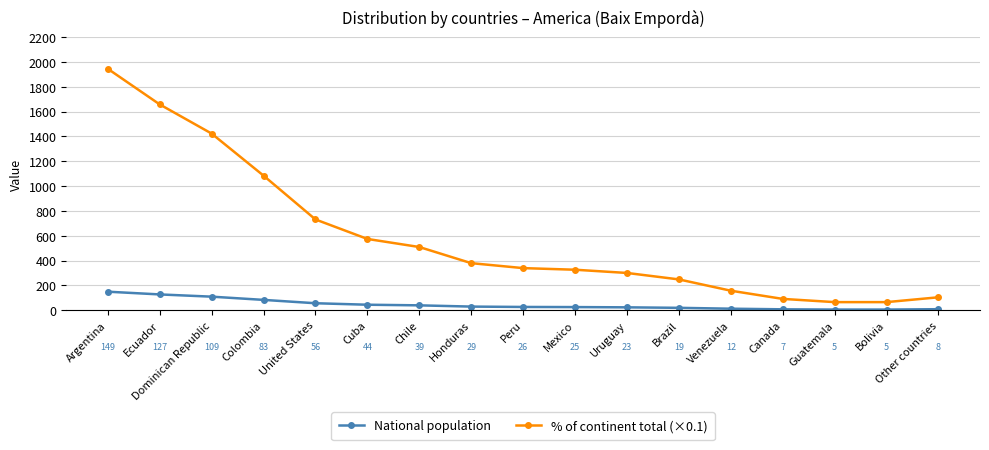

Rank the series by their average value, from highest to lowest.

% of continent total (×0.1), National population